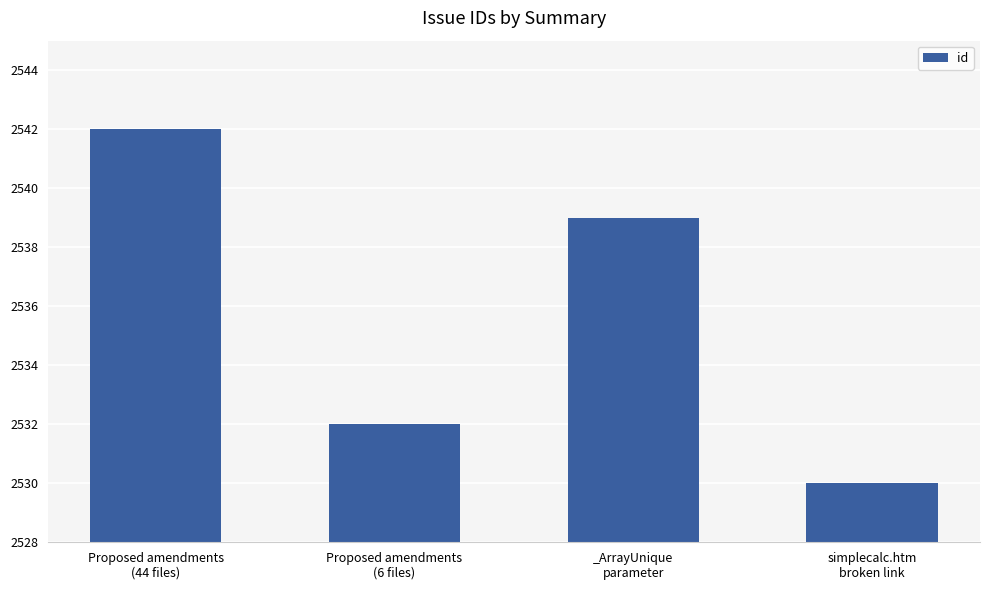

What is the ratio of the value at Proposed amendments
(44 files) to the value at Proposed amendments
(6 files)?

1.0